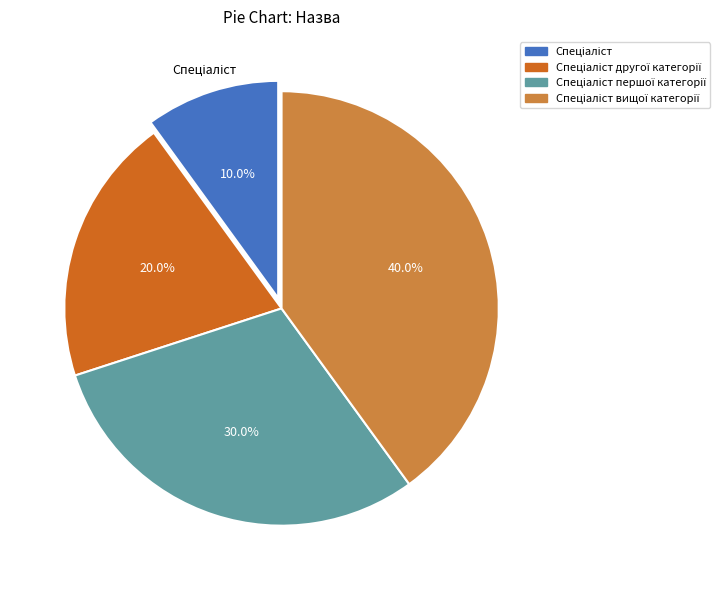

Does any single category account for the majority?

No